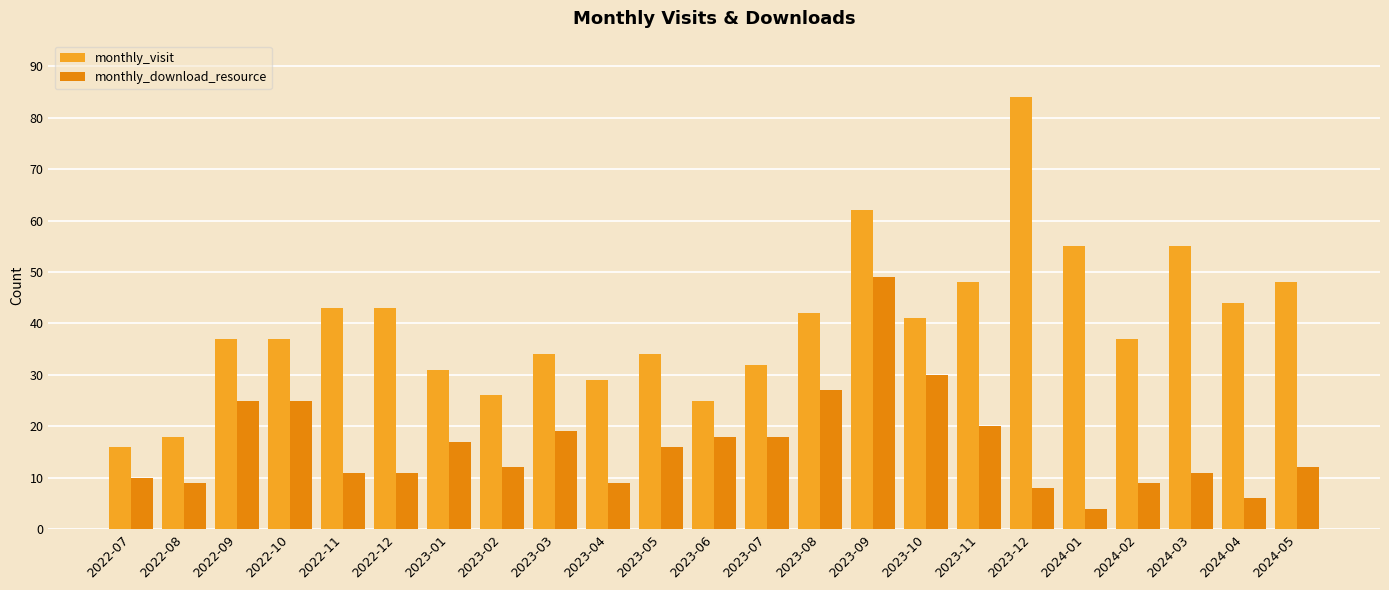

Which series has the largest total across all categories?

monthly_visit